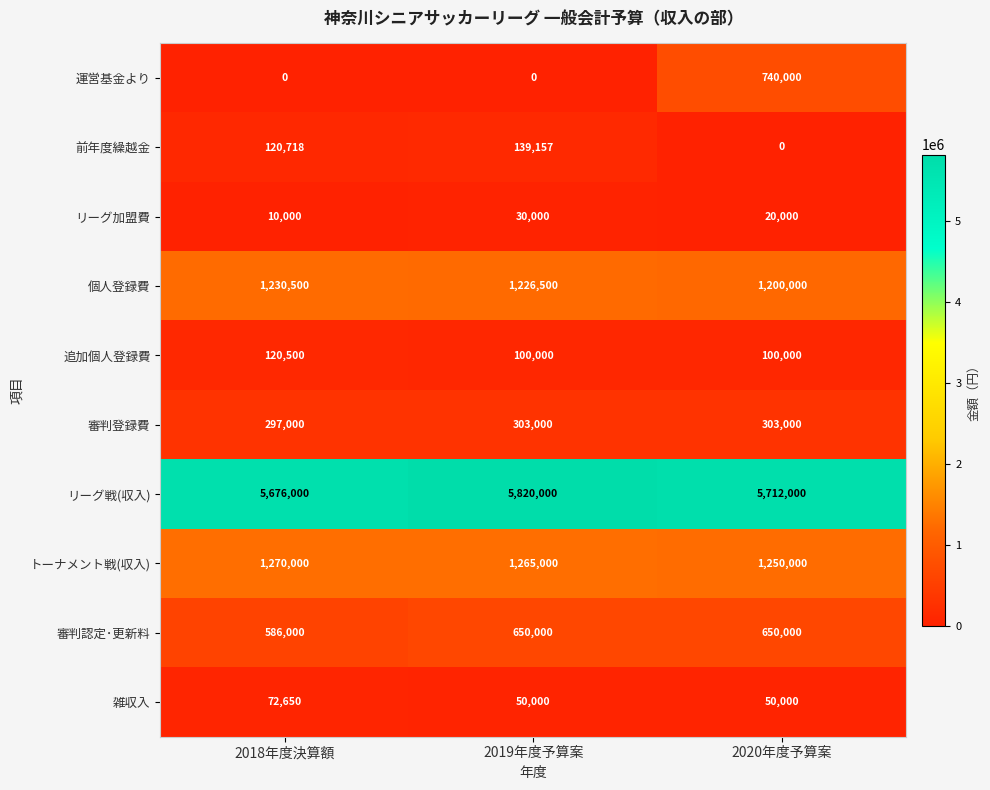

Which series has the largest range (max minus min)?

運営基金より